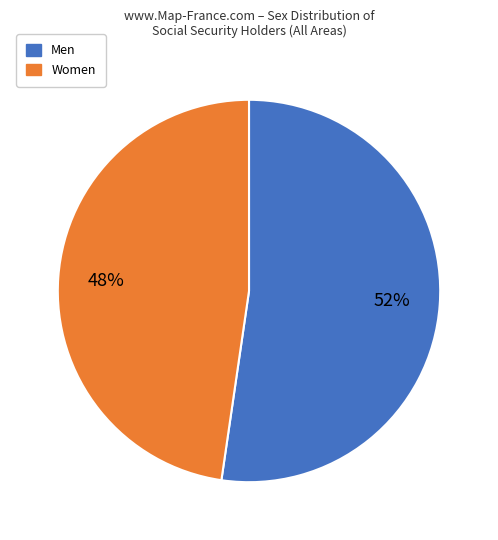

Is Women the majority of the pie?

No